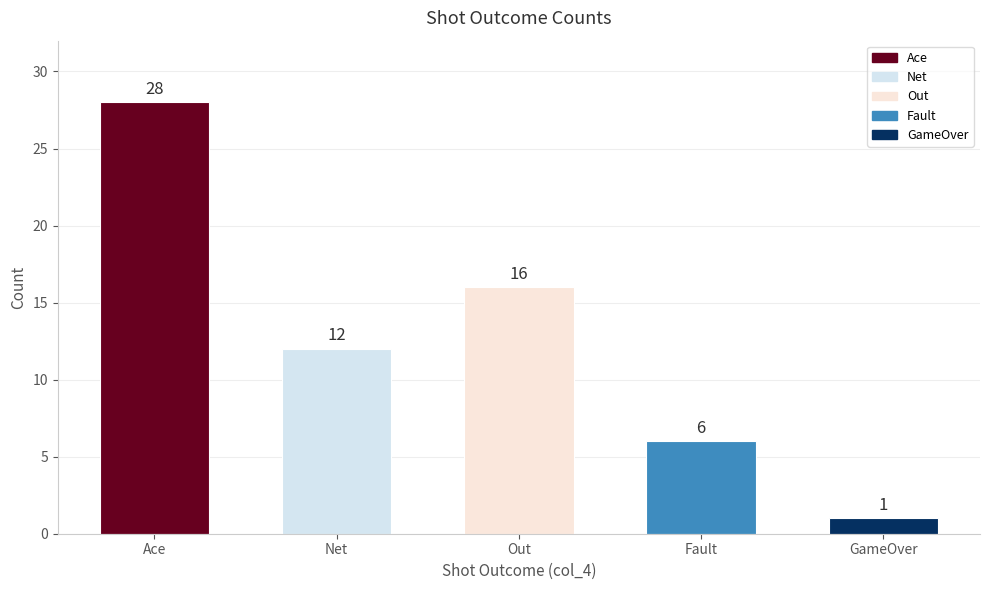

What value does the data have at Fault?

6